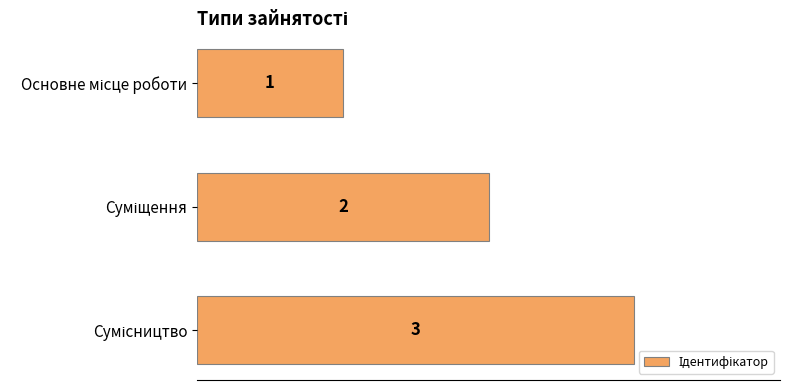

What is the minimum value shown in the chart?

1